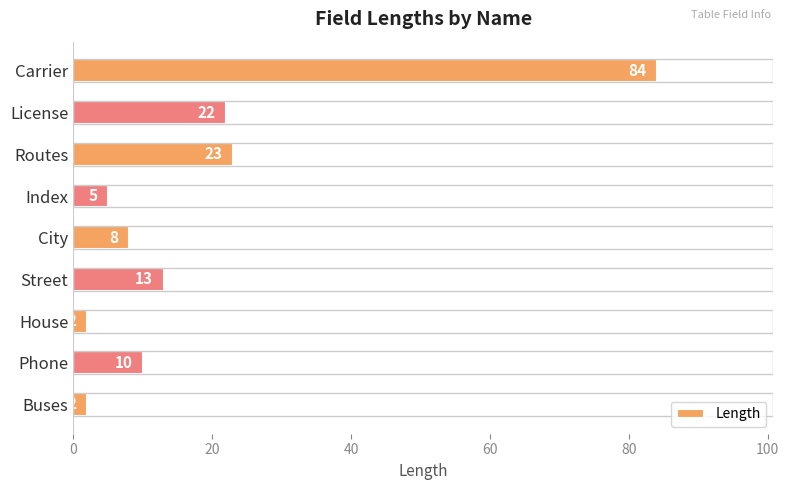

Are the bars grouped side by side (vs. stacked)?

No